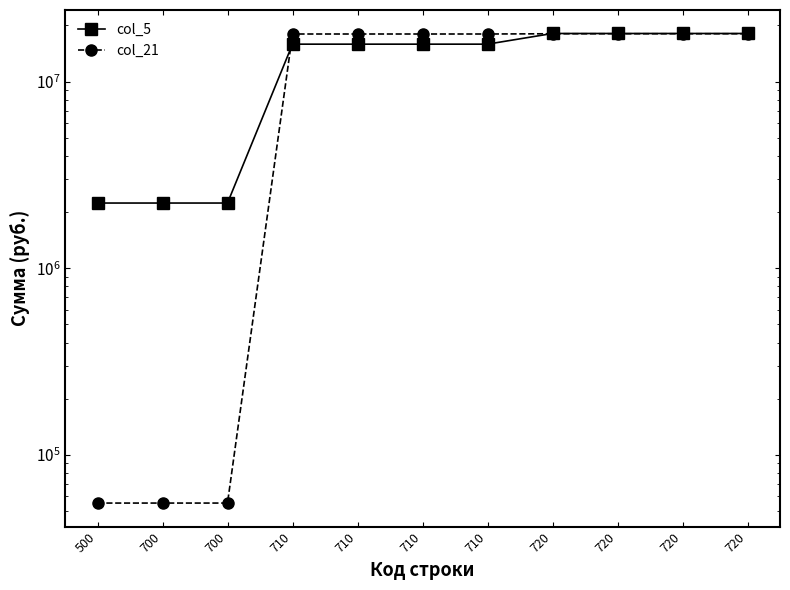

Which series changed the most between 700 and 720?

col_21